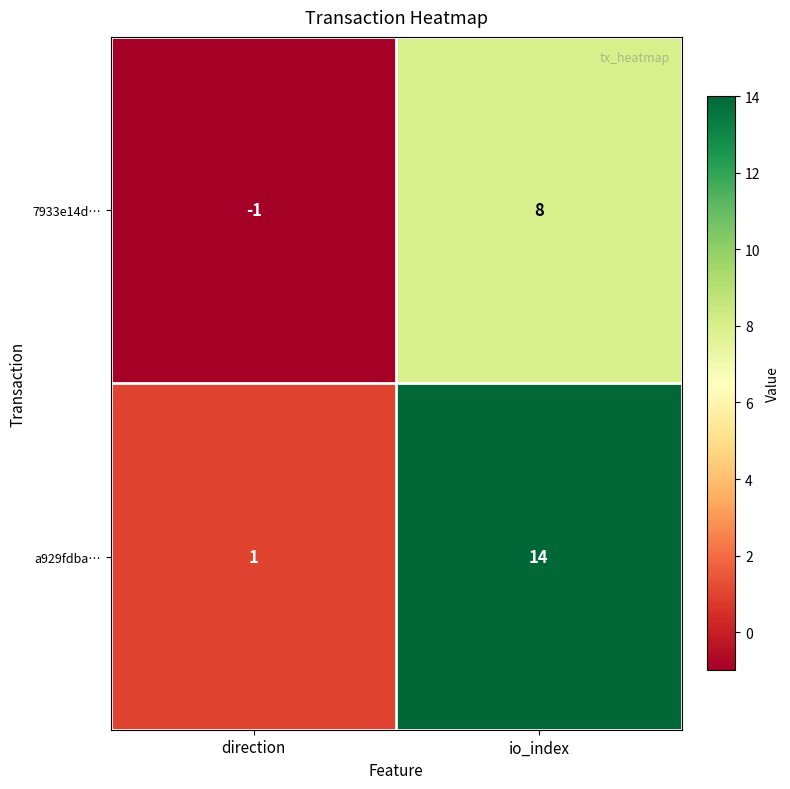

What is the smallest value displayed?

-1